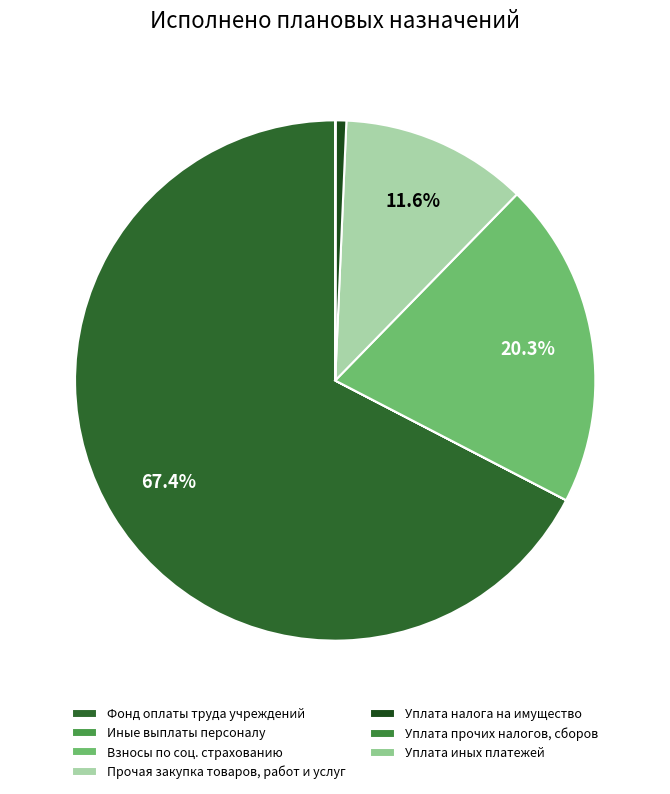

How many segments does this pie chart have?

7